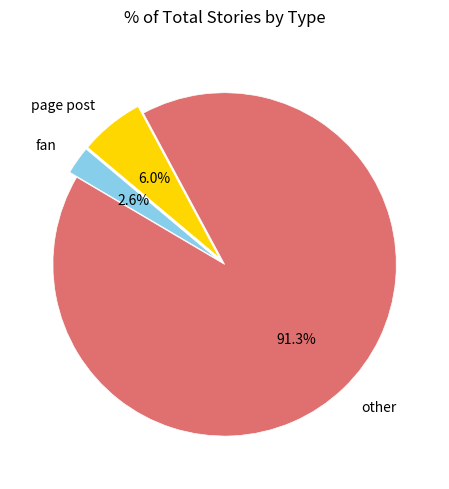

Is other the majority of the pie?

Yes